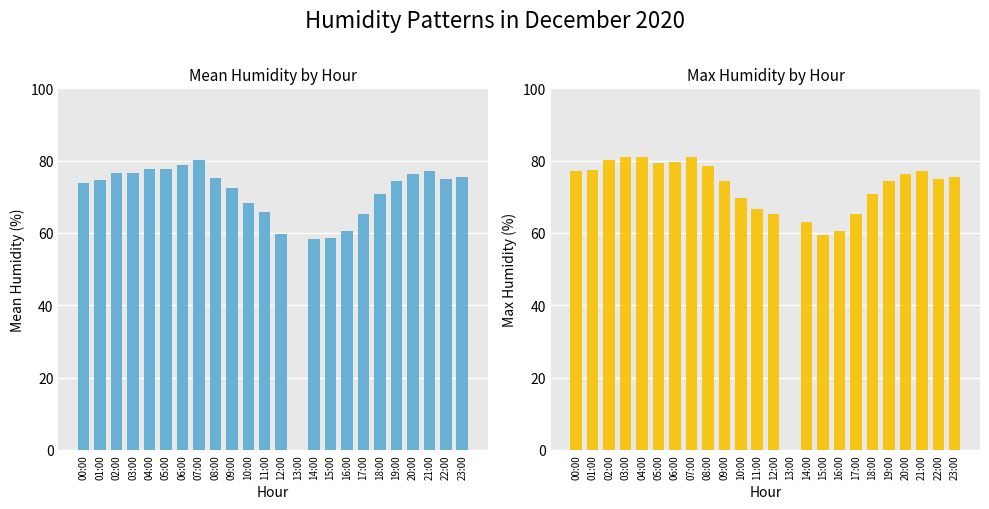

Is it true that Max Humidity equals 21.3 at 17:00?

False